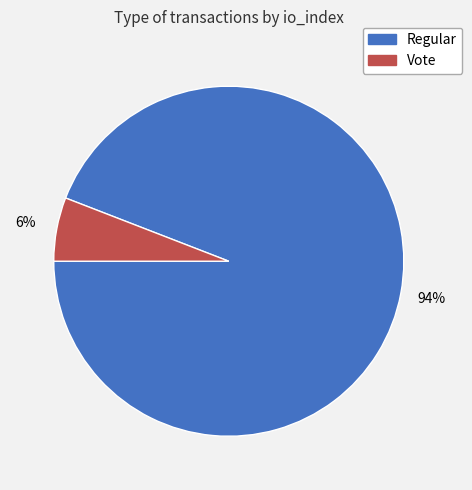

Combined, do Regular and Vote account for over 50%?

Yes